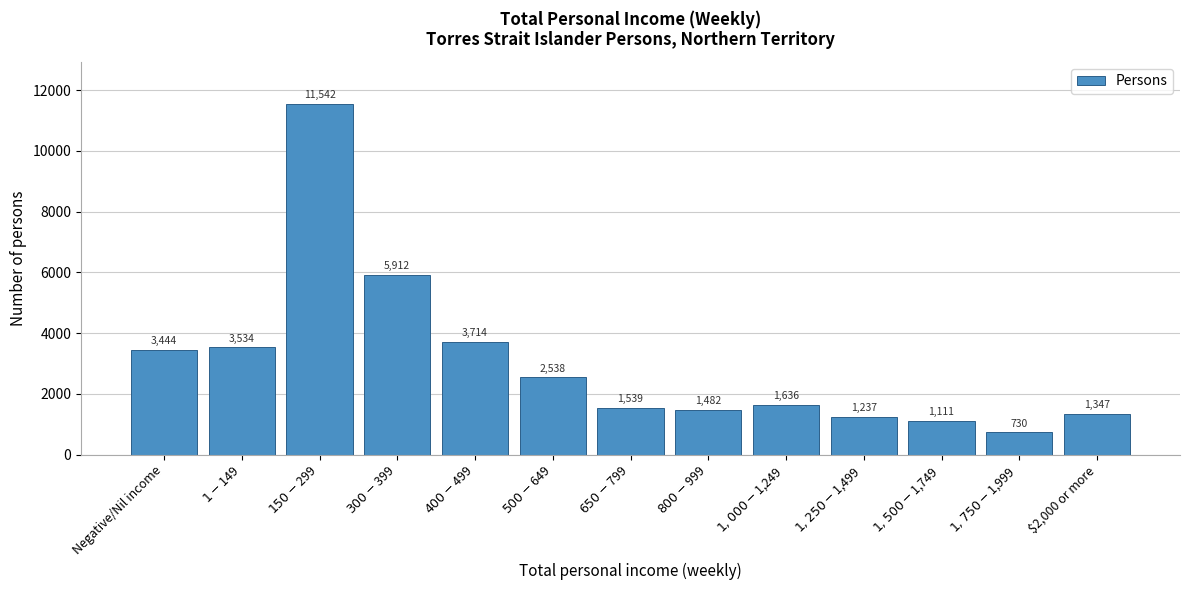

Reading right to left, transcribe all the data shown in this chart.

1347	730	1111	1237	1636	1482	1539	2538	3714	5912	11542	3534	3444